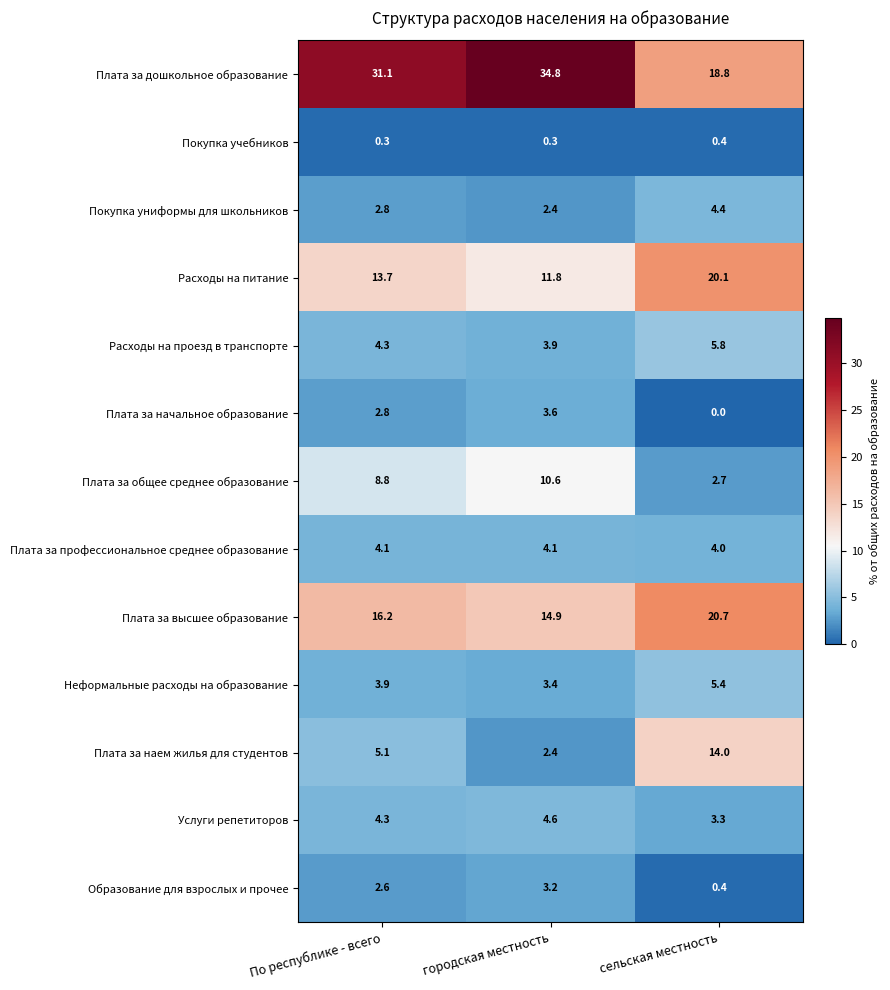

Rank the categories by Расходы на питание value from lowest to highest.

городская местность, По республике - всего, сельская местность